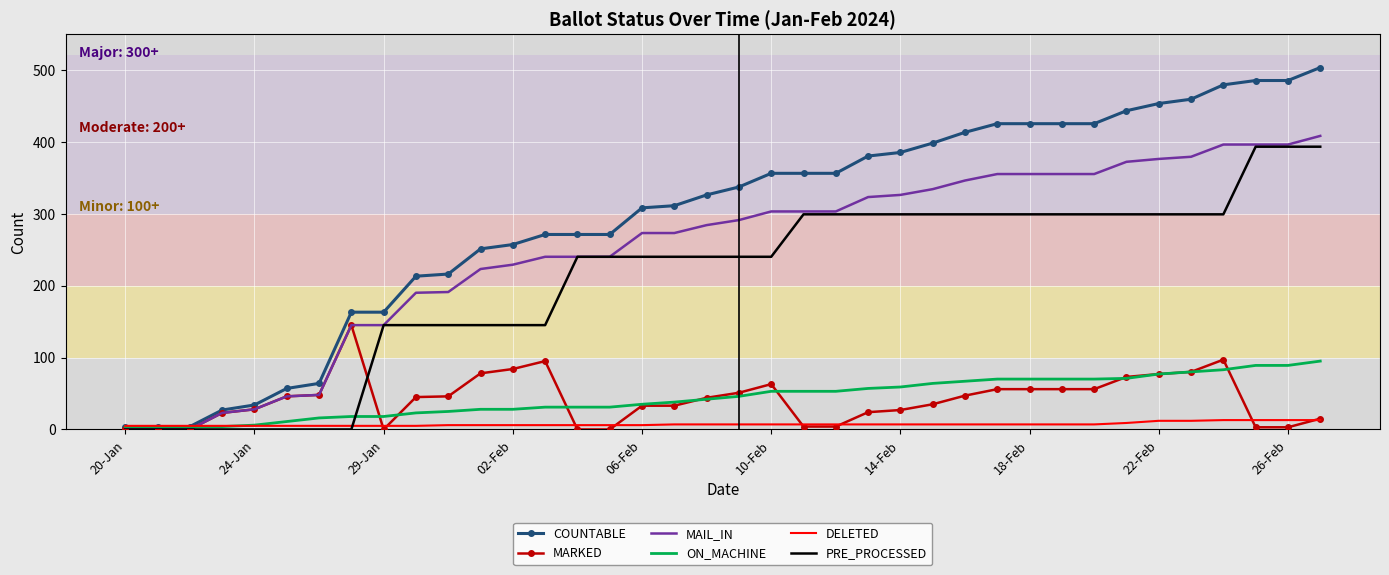

Which series has the largest total across all categories?

COUNTABLE